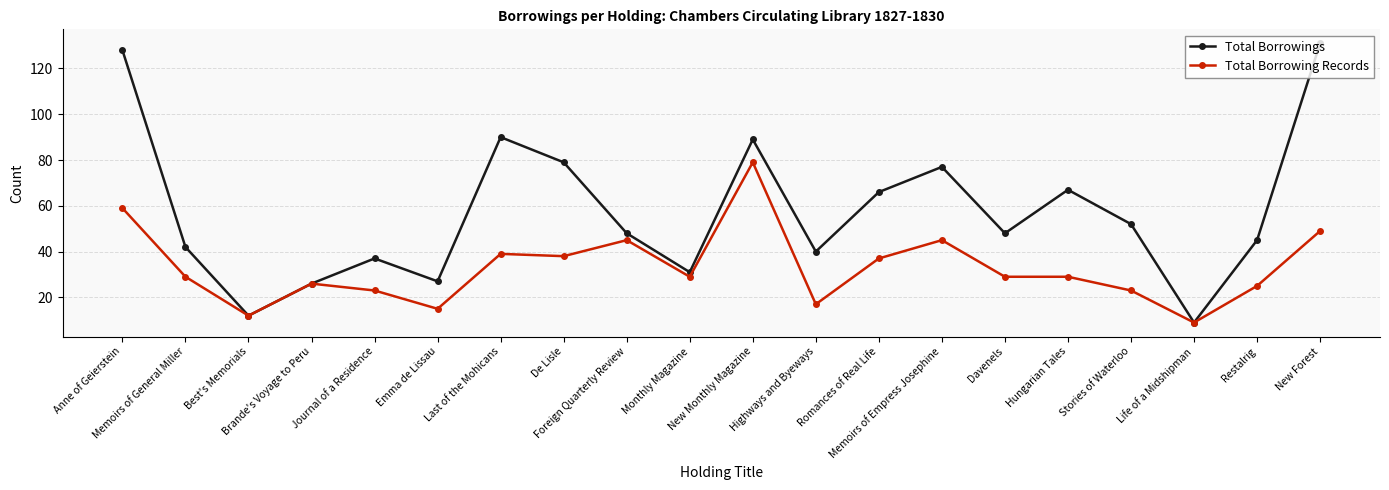

Reading left to right, what are all the values shown in this chart?

Total Borrowings: 128	42	12	26	37	27	90	79	48	31	89	40	66	77	48	67	52	9	45	131
Total Borrowing Records: 59	29	12	26	23	15	39	38	45	29	79	17	37	45	29	29	23	9	25	49